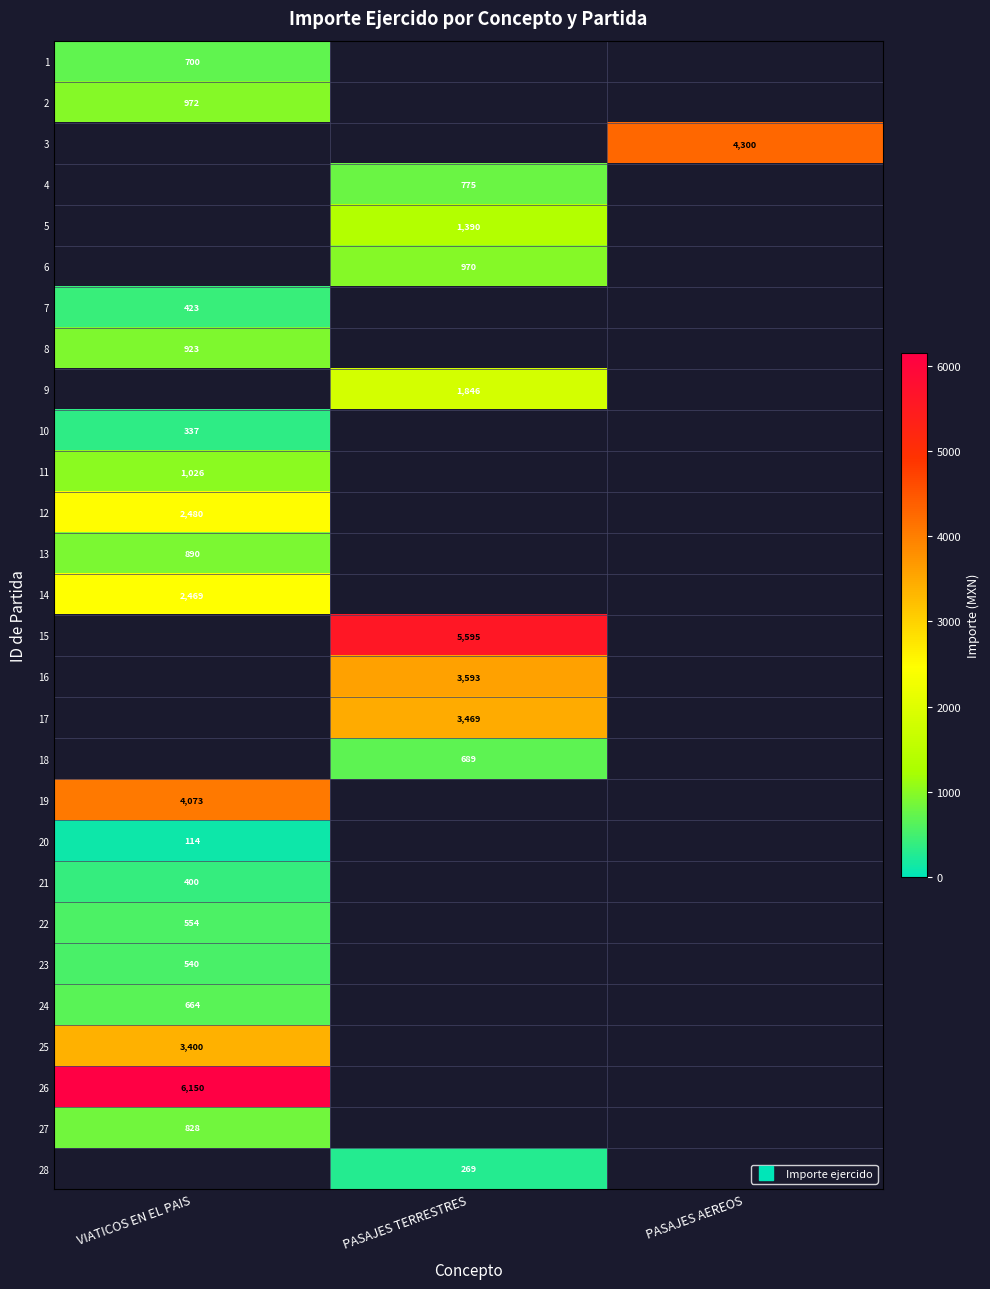

At how many categories does at least one series exceed 2404?

3